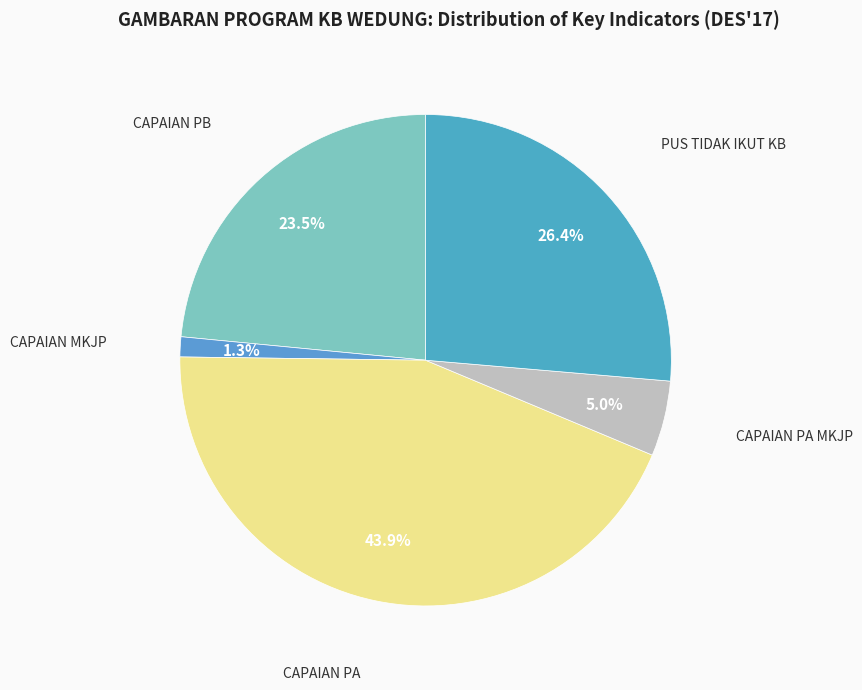

Does any single category account for the majority?

No